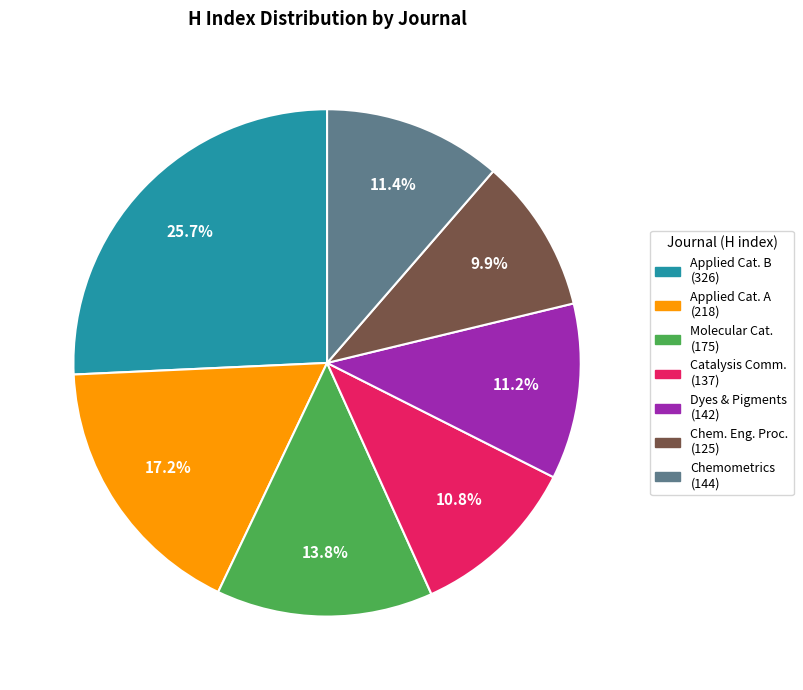

What is the total percentage of Chemometrics (144) and Applied Cat. B (326)?

37.1%